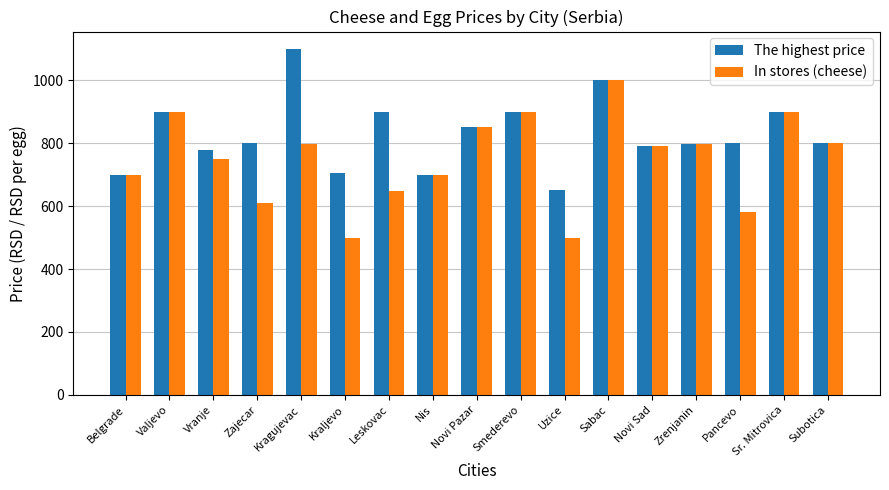

What is the spread (max minus min) of values at Zajecar?

190.0